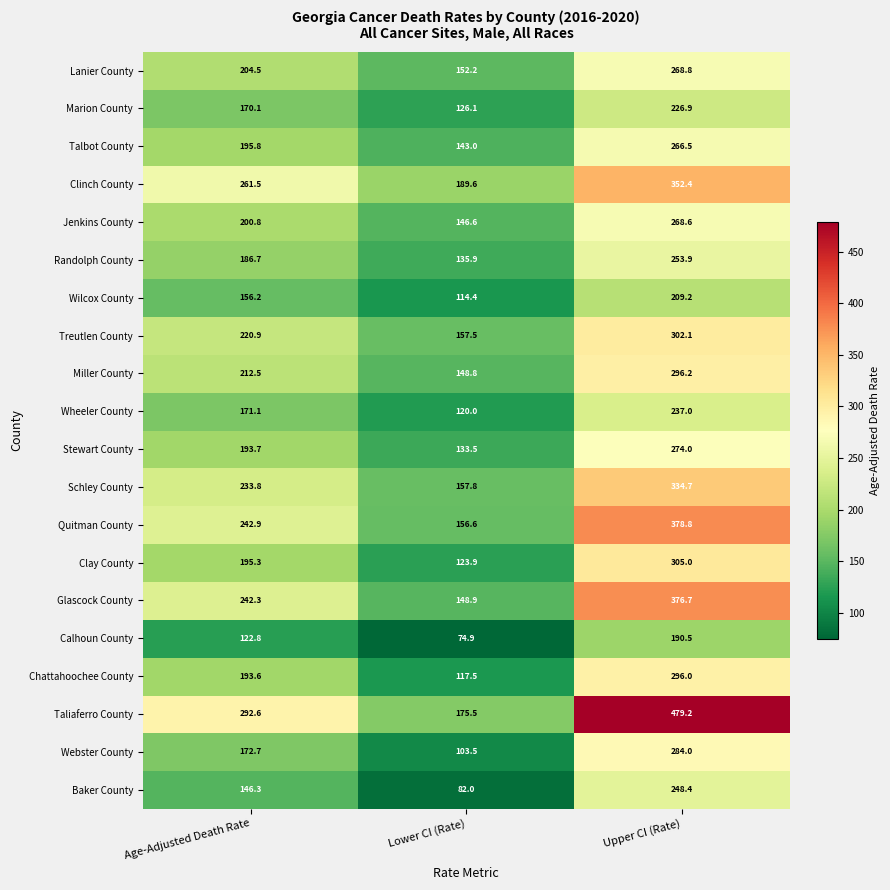

What is the difference between the second highest and minimum values in the Calhoun County series?

47.9